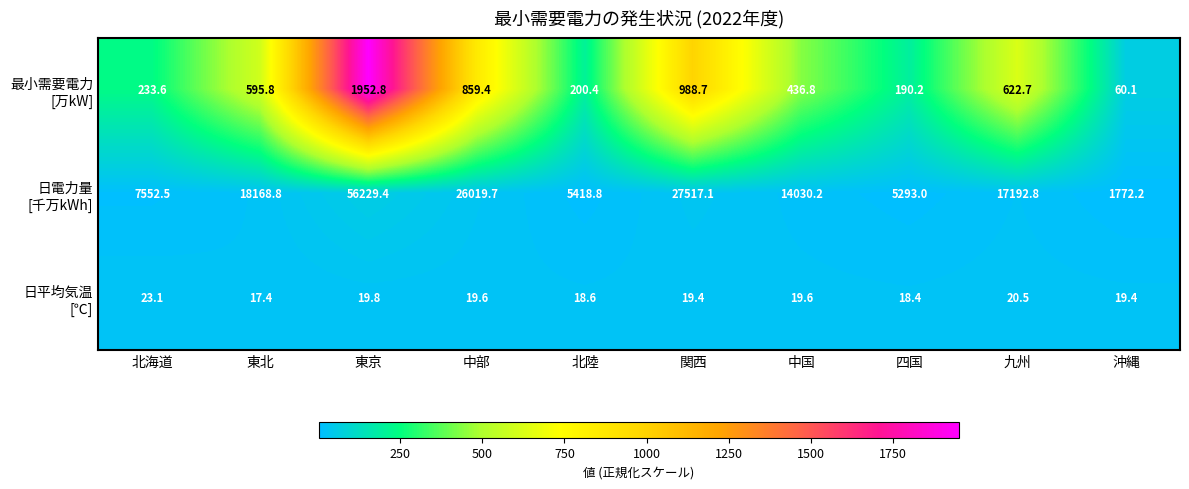

What is the difference between the highest and lowest values at 北海道?

7529.4